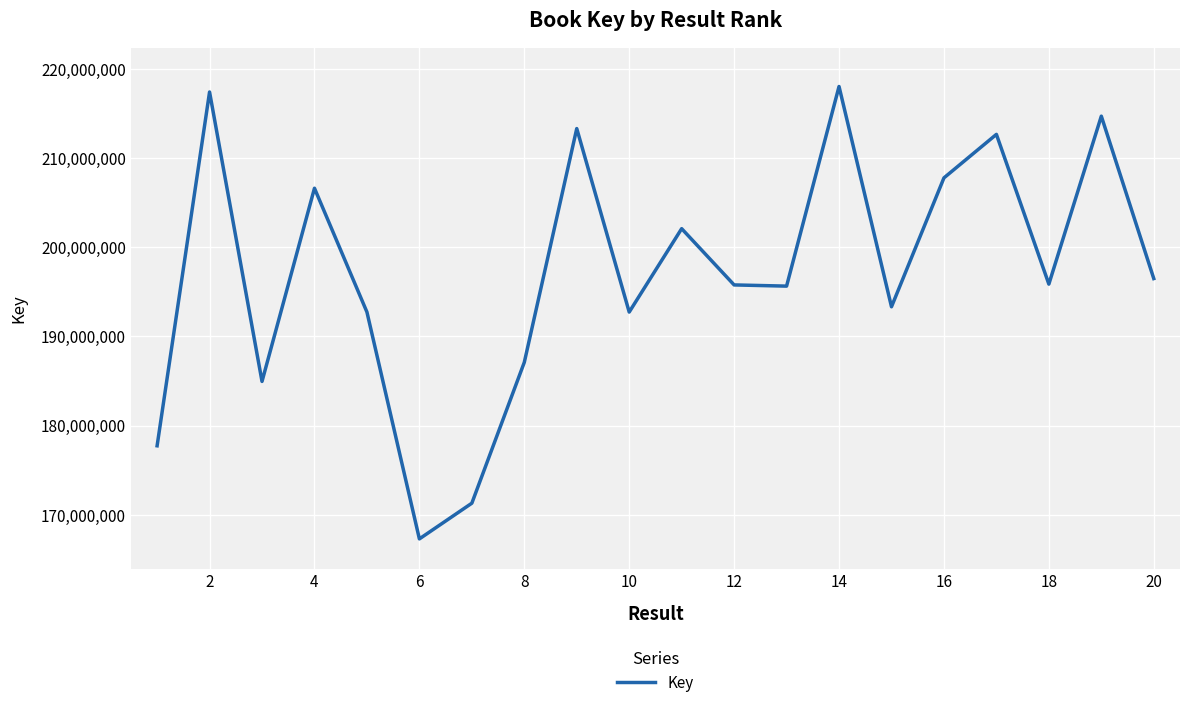

What is the difference between the maximum and minimum values?

50700231